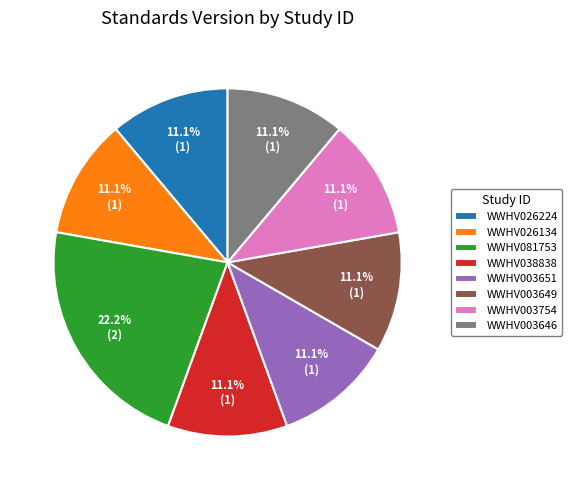

What is the largest slice in the pie chart?

WWHV081753